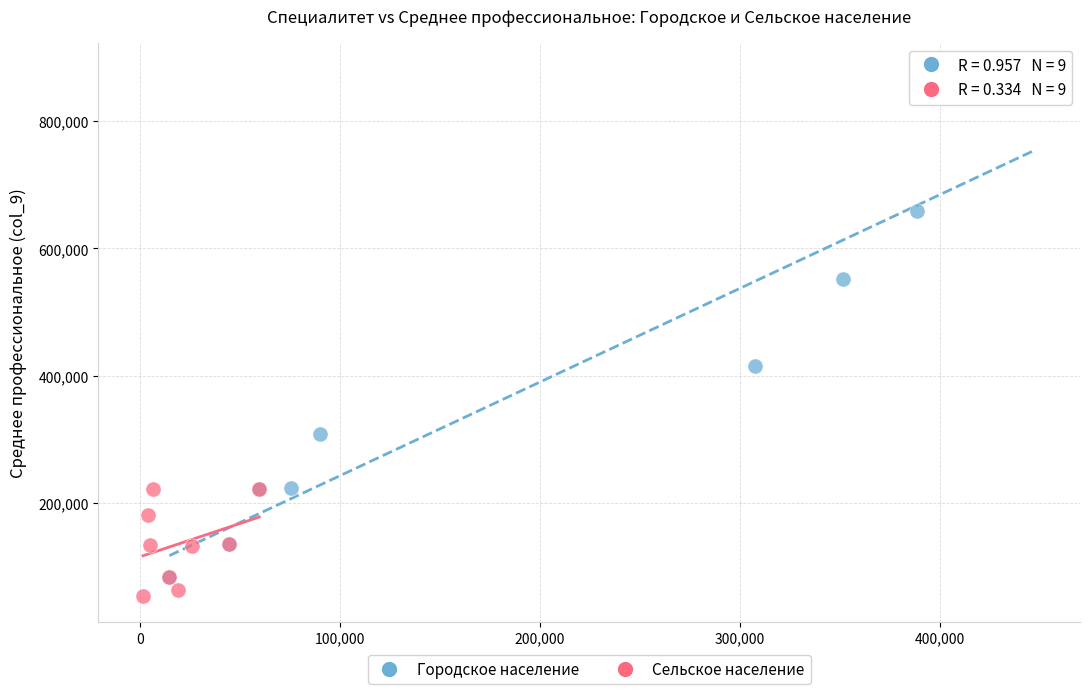

Which series has the widest spread of Y values?

Городское население